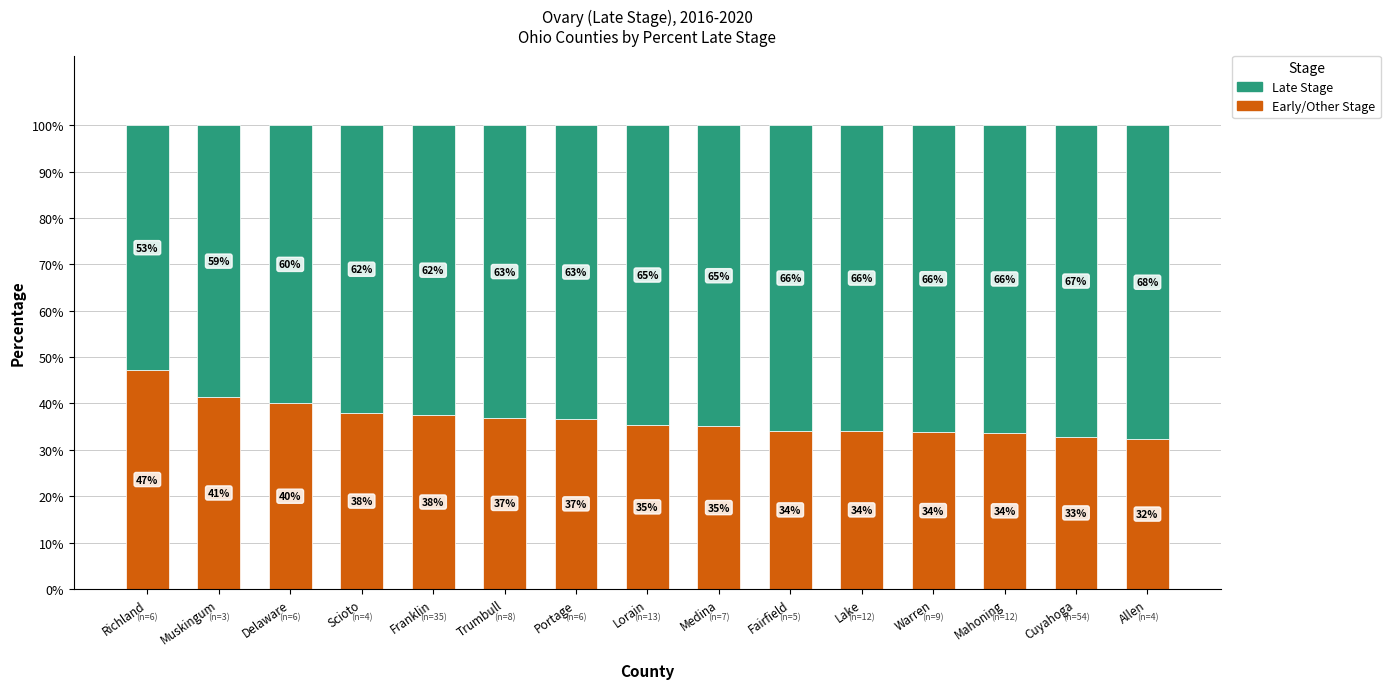

What is the total value across all series at Delaware?

100.0